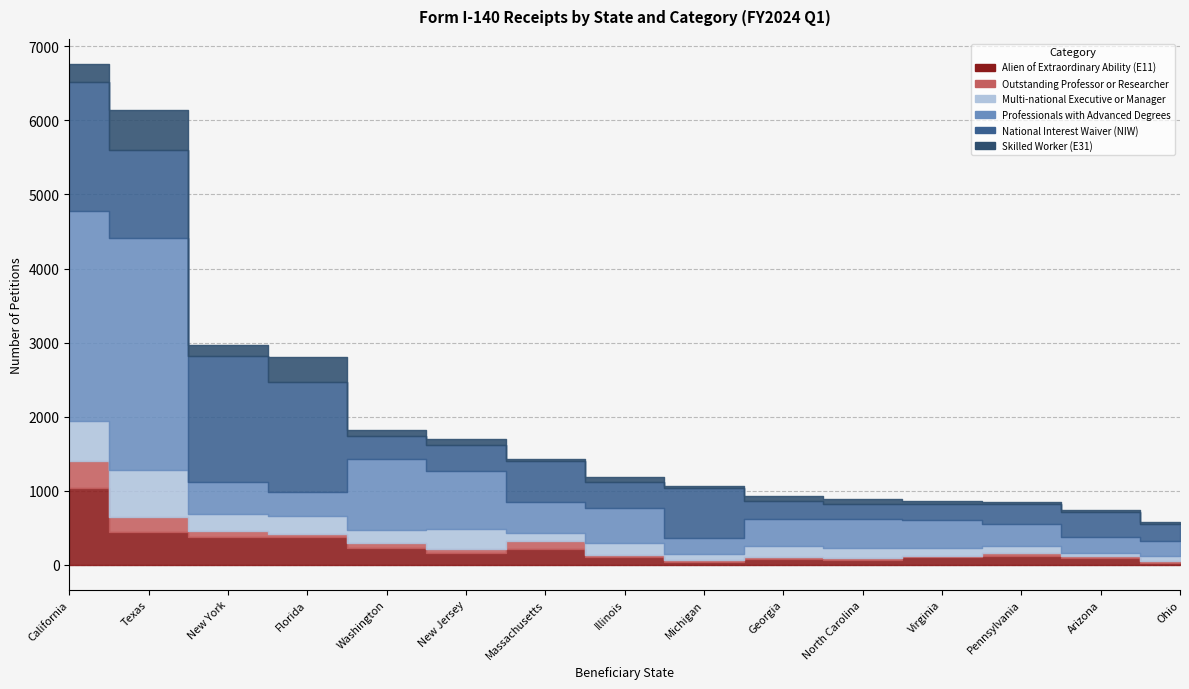

What is the spread (max minus min) of values at Arizona?

323